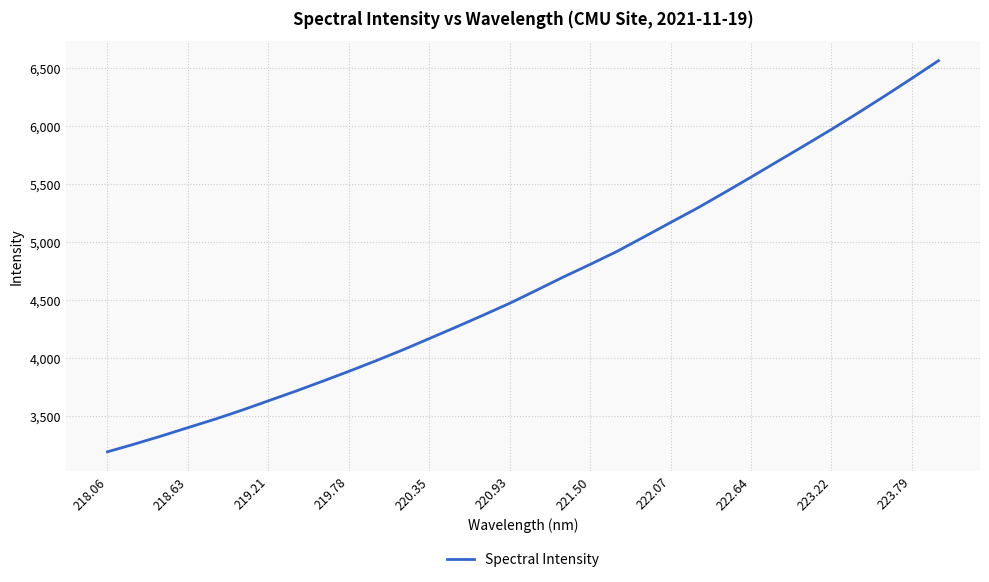

What is the maximum value shown in the chart?

6566.2